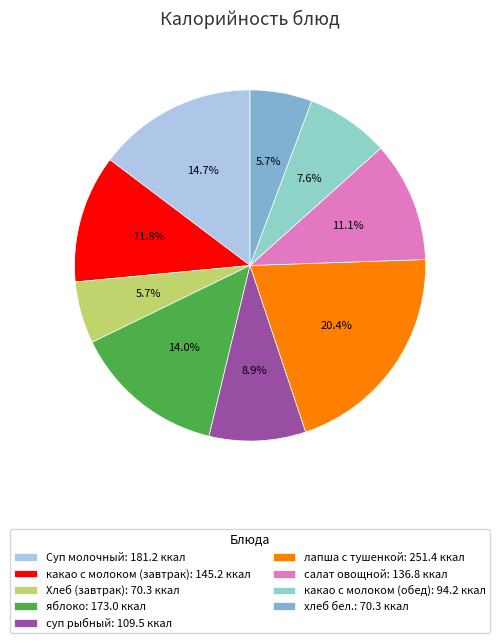

Count the number of slices in the pie.

9